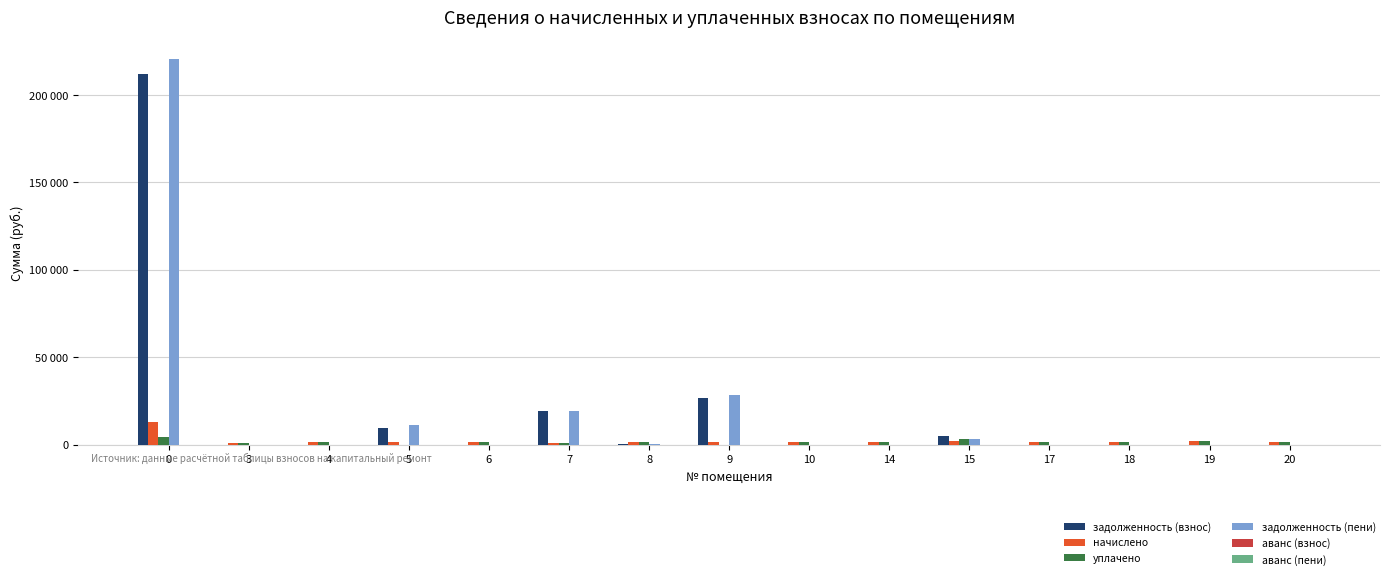

Reading right to left, transcribe all the data shown in this chart.

задолженность (взнос): 20=0.0	19=0.0	18=0.0	17=0.0	15=4748.9	14=0.0	10=0.0	9=26879.2	8=512.5	7=19414.9	6=0.0	5=9373.5	4=0.0	3=0.0	0=211870.5
начислено: 20=1670.2	19=2024.2	18=1567.0	17=1637.0	15=2035.2	14=1552.2	10=1614.9	9=1725.5	8=1537.5	7=1183.5	6=1618.6	5=1685.0	4=1515.4	3=1183.5	0=12864.0
уплачено: 20=1670.2	19=2024.2	18=1567.0	17=1637.0	15=3373.0	14=1552.2	10=1614.9	9=0.0	8=1537.5	7=1107.7	6=1618.6	5=0.0	4=1515.4	3=1183.5	0=4399.8
задолженность (пени): 20=0.0	19=0.0	18=0.0	17=0.0	15=3411.1	14=0.0	10=0.0	9=28604.8	8=512.5	7=19490.8	6=0.0	5=11058.5	4=0.0	3=0.0	0=220334.6
аванс (взнос): 20=0.0	19=0.0	18=0.0	17=0.0	15=0.0	14=0.0	10=0.0	9=0.0	8=0.0	7=0.0	6=0.0	5=0.0	4=0.0	3=0.0	0=0.0
аванс (пени): 20=0.0	19=0.0	18=0.0	17=0.0	15=0.0	14=0.0	10=0.0	9=0.0	8=0.0	7=0.0	6=0.0	5=0.0	4=0.0	3=0.0	0=0.0